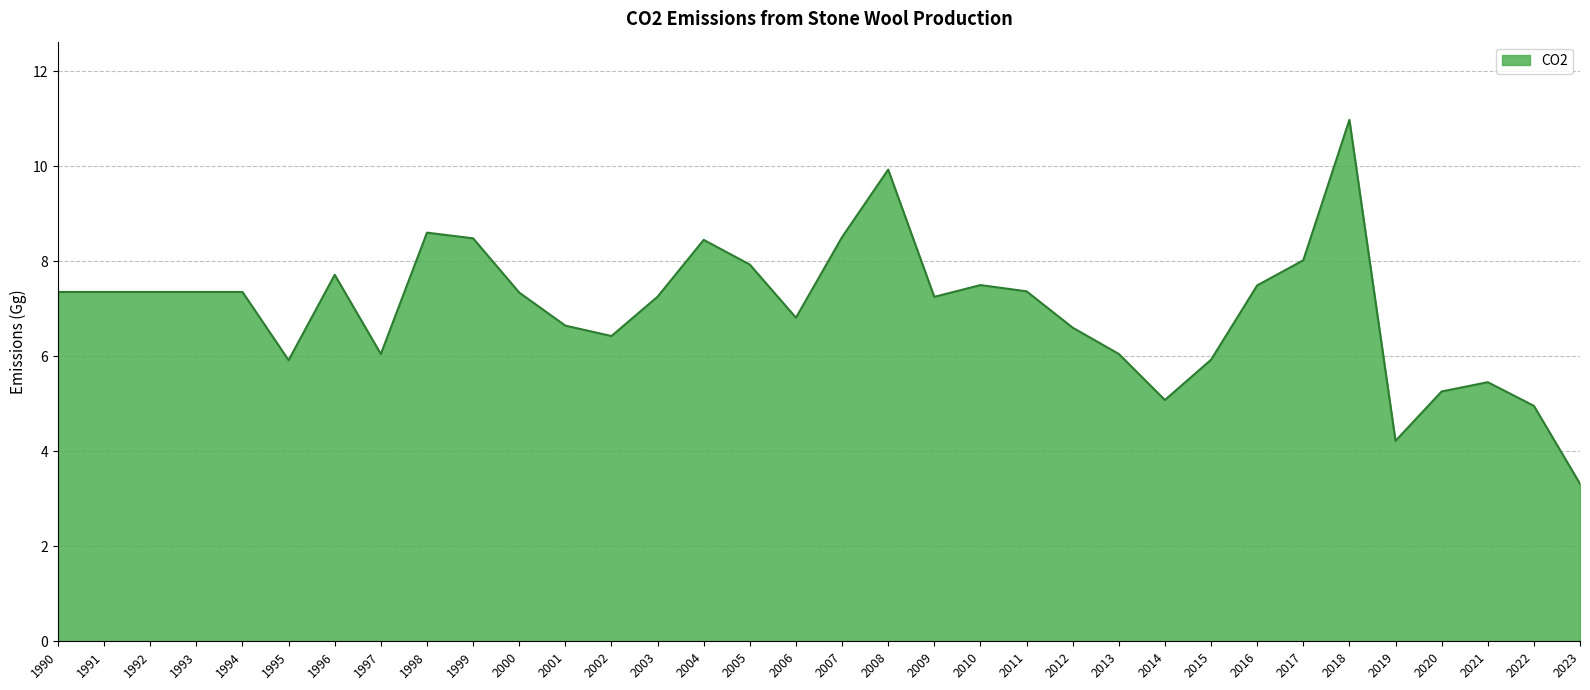

Count the number of data series in this chart.

1